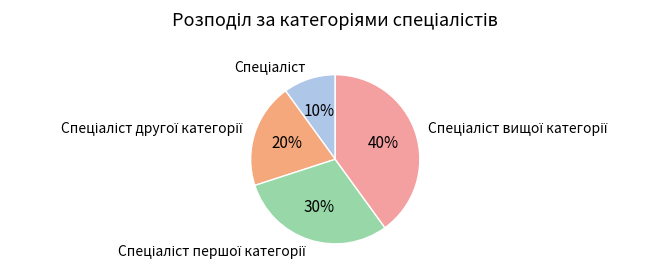

How many slices are in this pie chart?

4